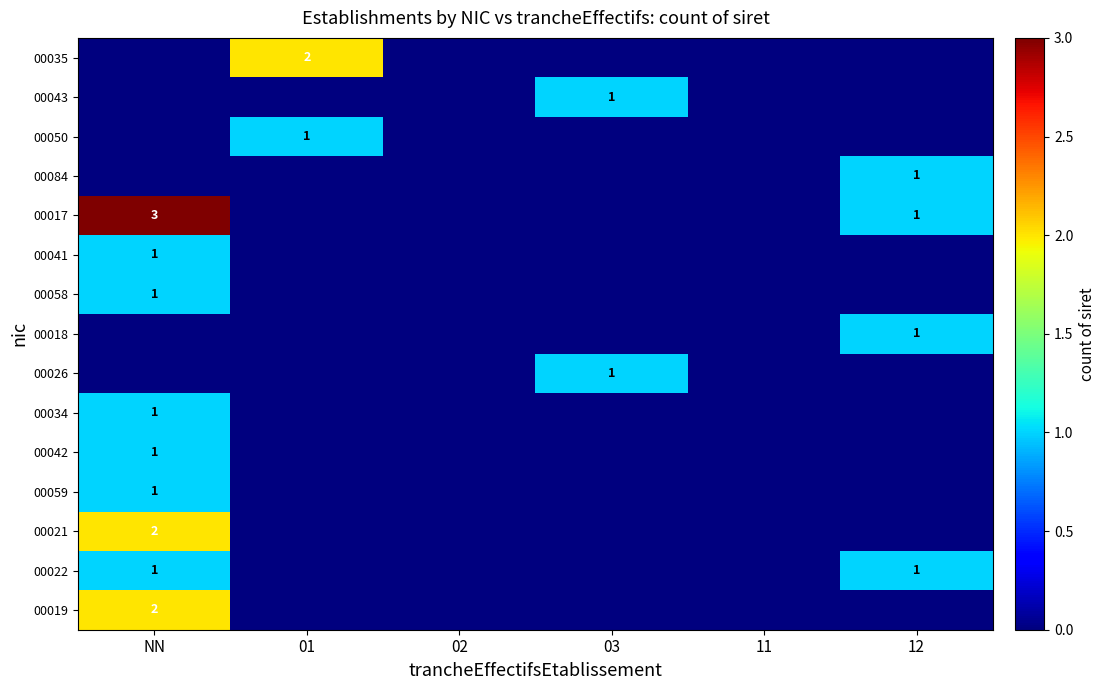

The 00035 series shows 2 at 01. True or false?

True